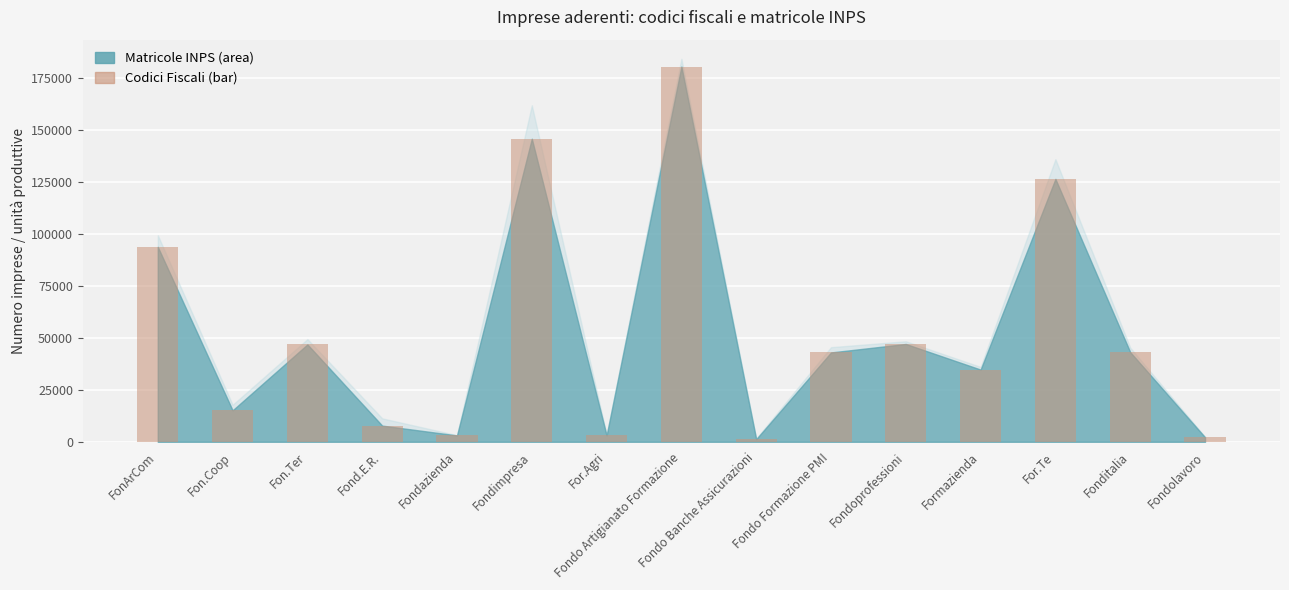

Are the bars grouped side by side (vs. stacked)?

No